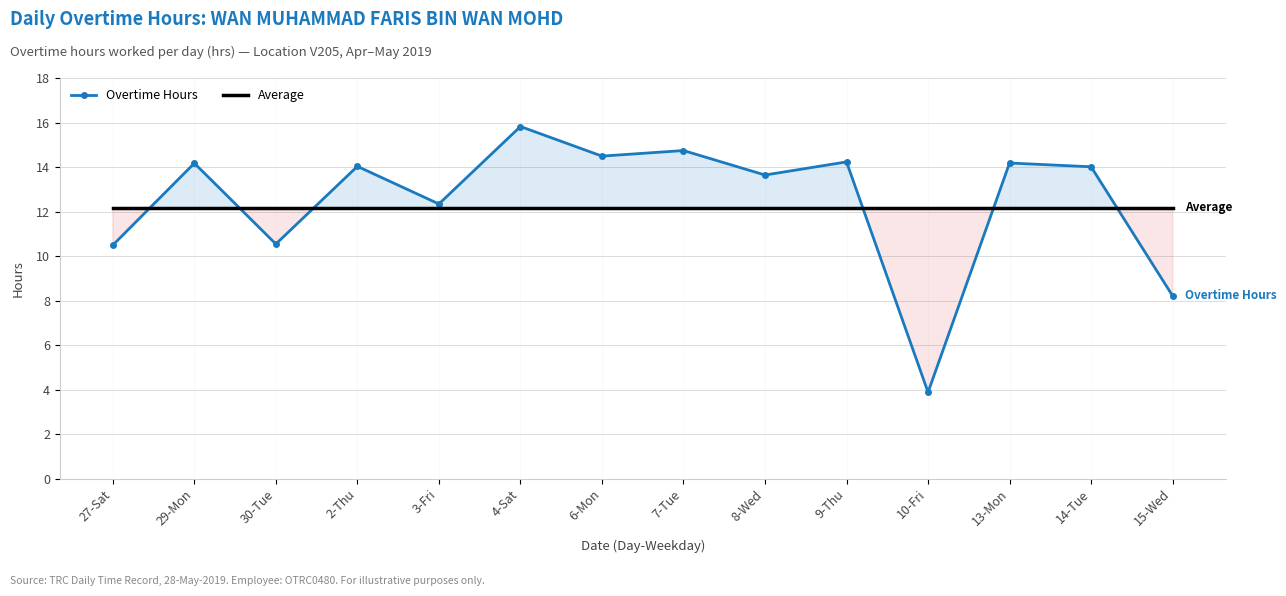

Which series ends up on top after the final intersection of Average and Overtime Hours?

Average